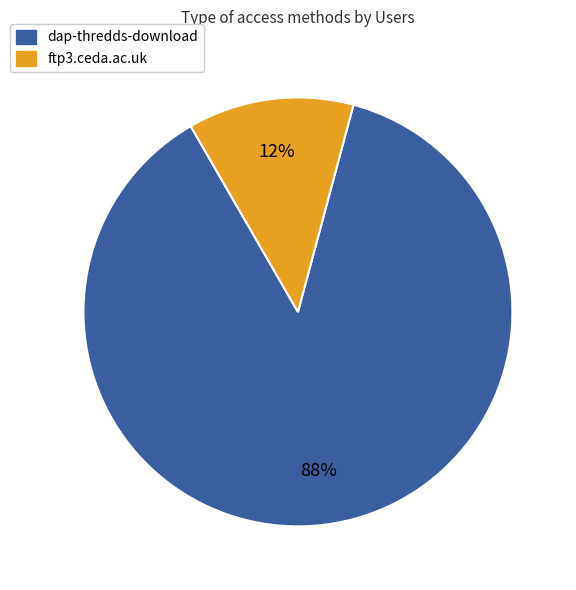

Which category has the smallest portion of the pie?

ftp3.ceda.ac.uk